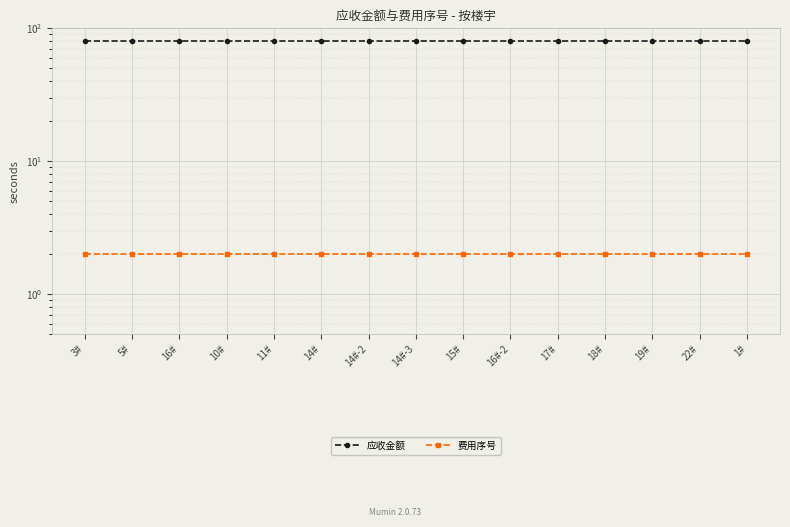

Which has a higher value, 15# or 17#?

15#